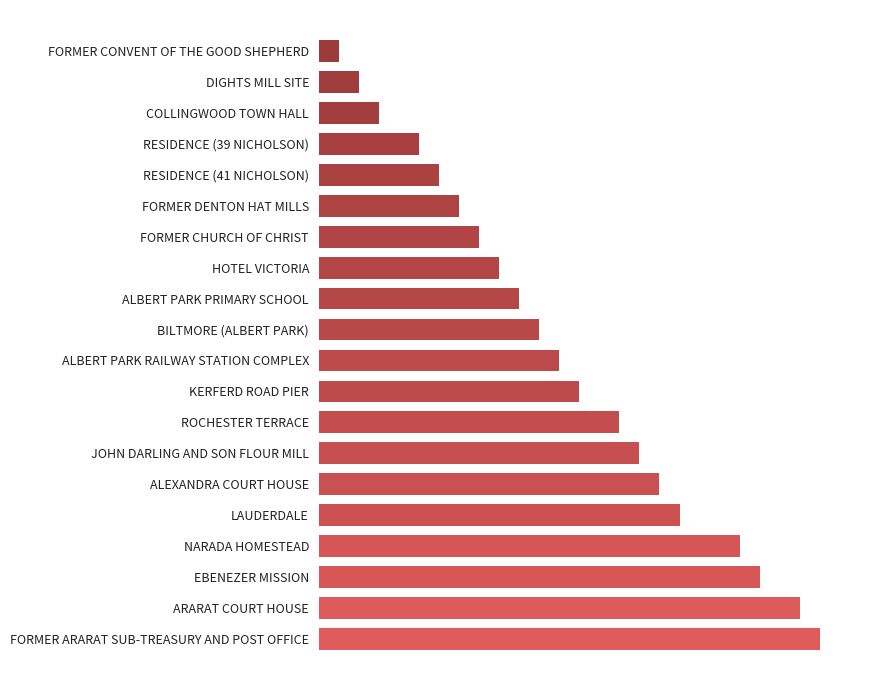

List the labels in order of value, smallest first.

FORMER CONVENT OF THE GOOD SHEPHERD, DIGHTS MILL SITE, COLLINGWOOD TOWN HALL, RESIDENCE (39 NICHOLSON), RESIDENCE (41 NICHOLSON), FORMER DENTON HAT MILLS, FORMER CHURCH OF CHRIST, HOTEL VICTORIA, ALBERT PARK PRIMARY SCHOOL, BILTMORE (ALBERT PARK), ALBERT PARK RAILWAY STATION COMPLEX, KERFERD ROAD PIER, ROCHESTER TERRACE, JOHN DARLING AND SON FLOUR MILL, ALEXANDRA COURT HOUSE, LAUDERDALE, NARADA HOMESTEAD, EBENEZER MISSION, ARARAT COURT HOUSE, FORMER ARARAT SUB-TREASURY AND POST OFFICE